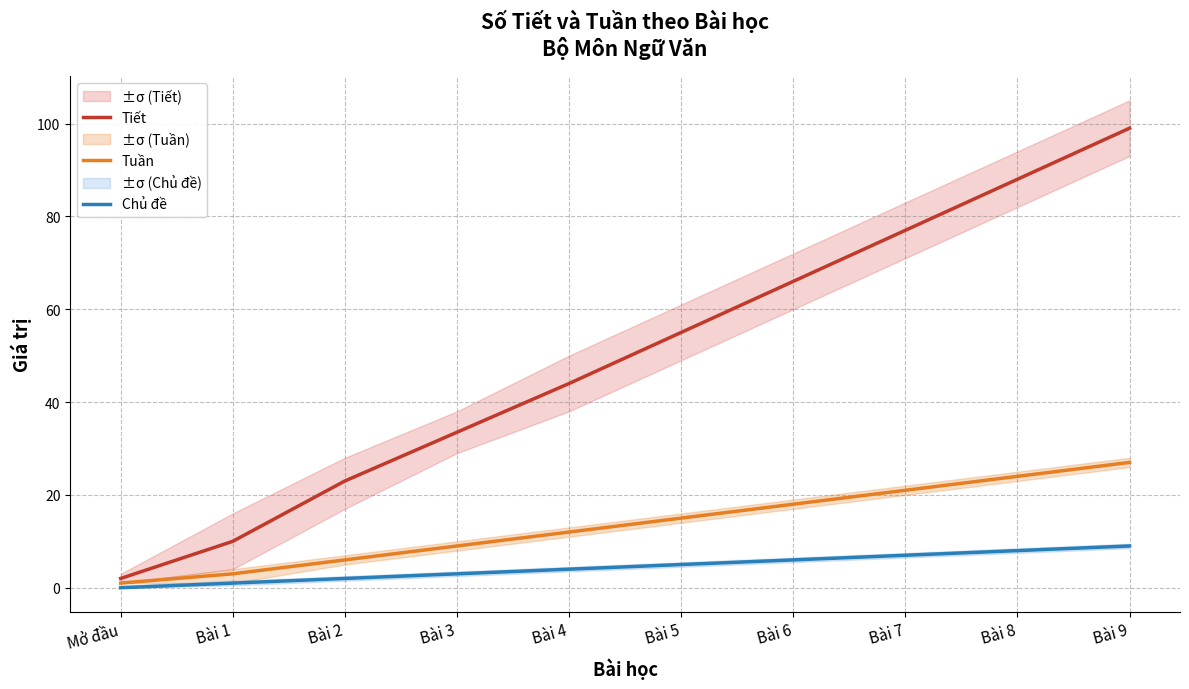

True or false: Chủ đề has more than 0 points higher than both neighbors.

False